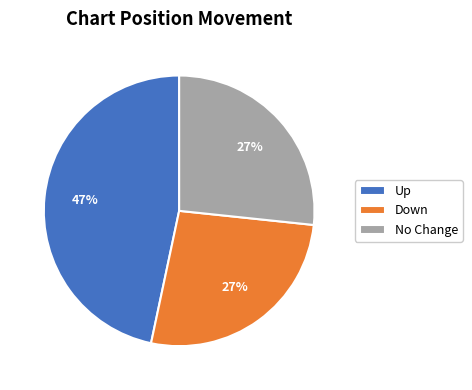

Which has a higher value, Up or No Change?

Up